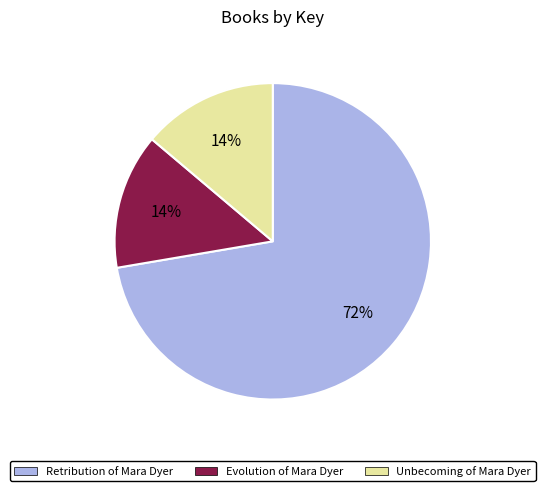

How many slices are in this pie chart?

3